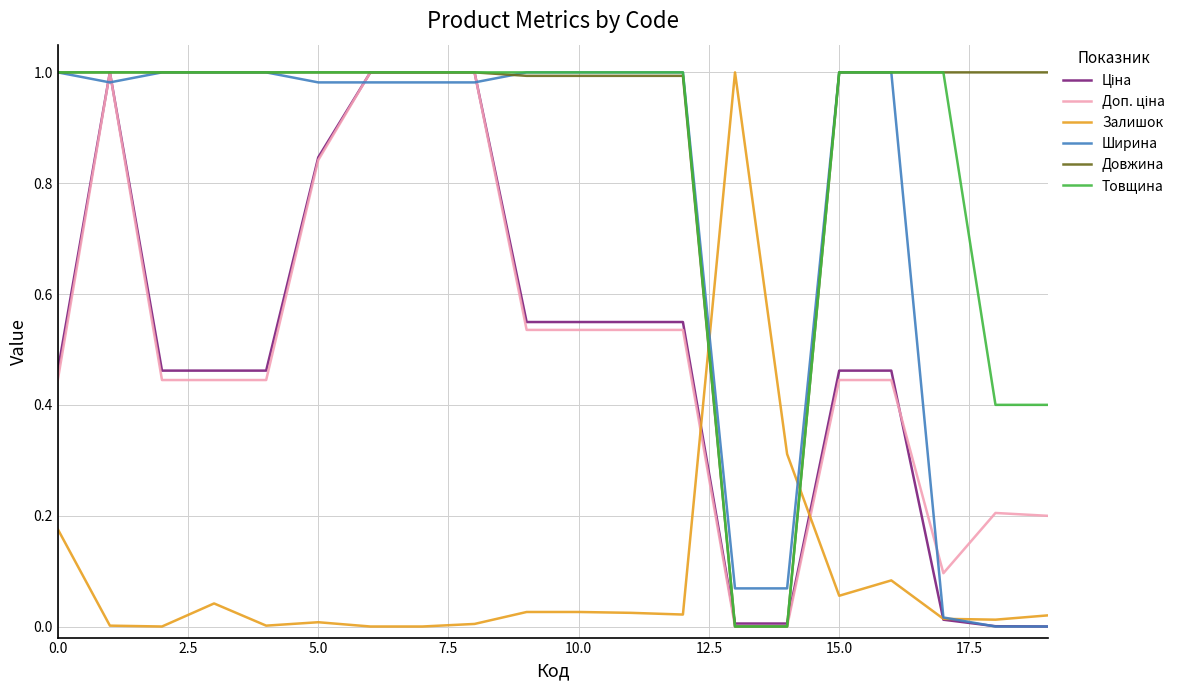

Which series has the largest total across all categories?

Довжина